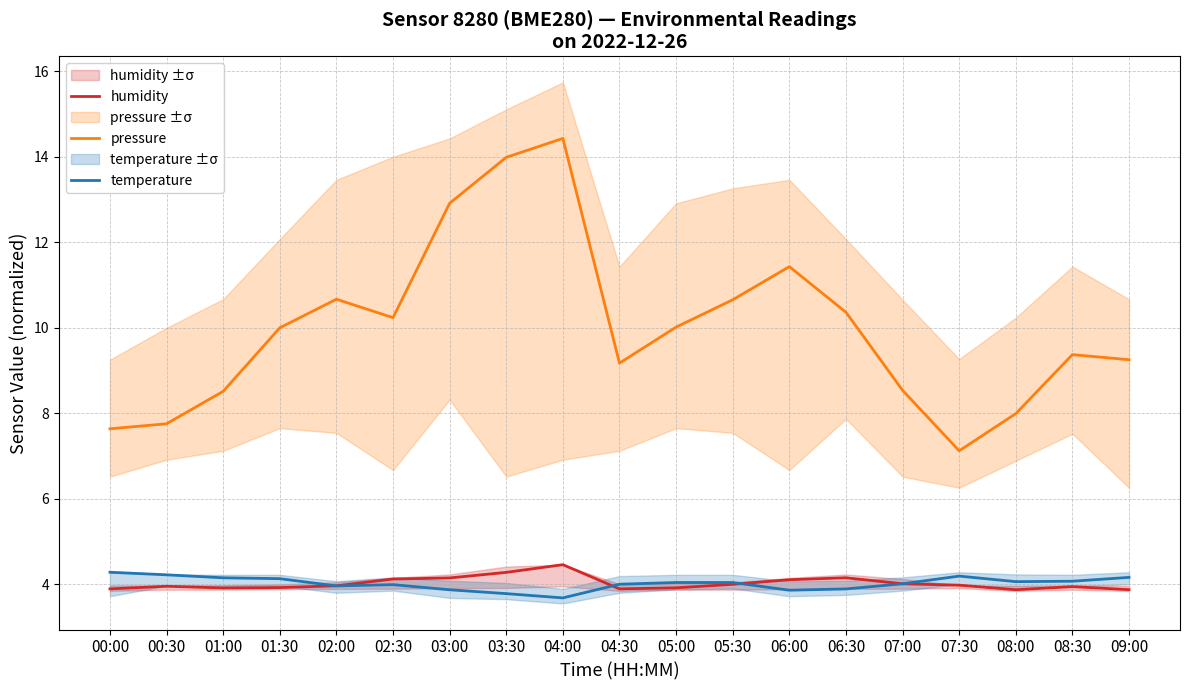

Between 01:30 and 06:00, which series saw the biggest shift?

pressure